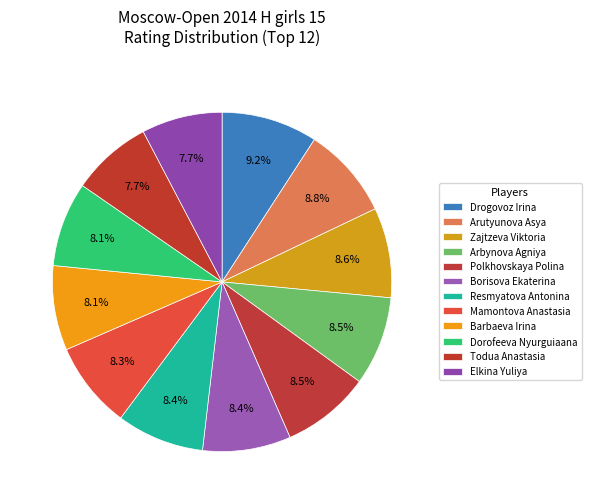

Does Dorofeeva Nyurguiaana represent more than half of the total?

No